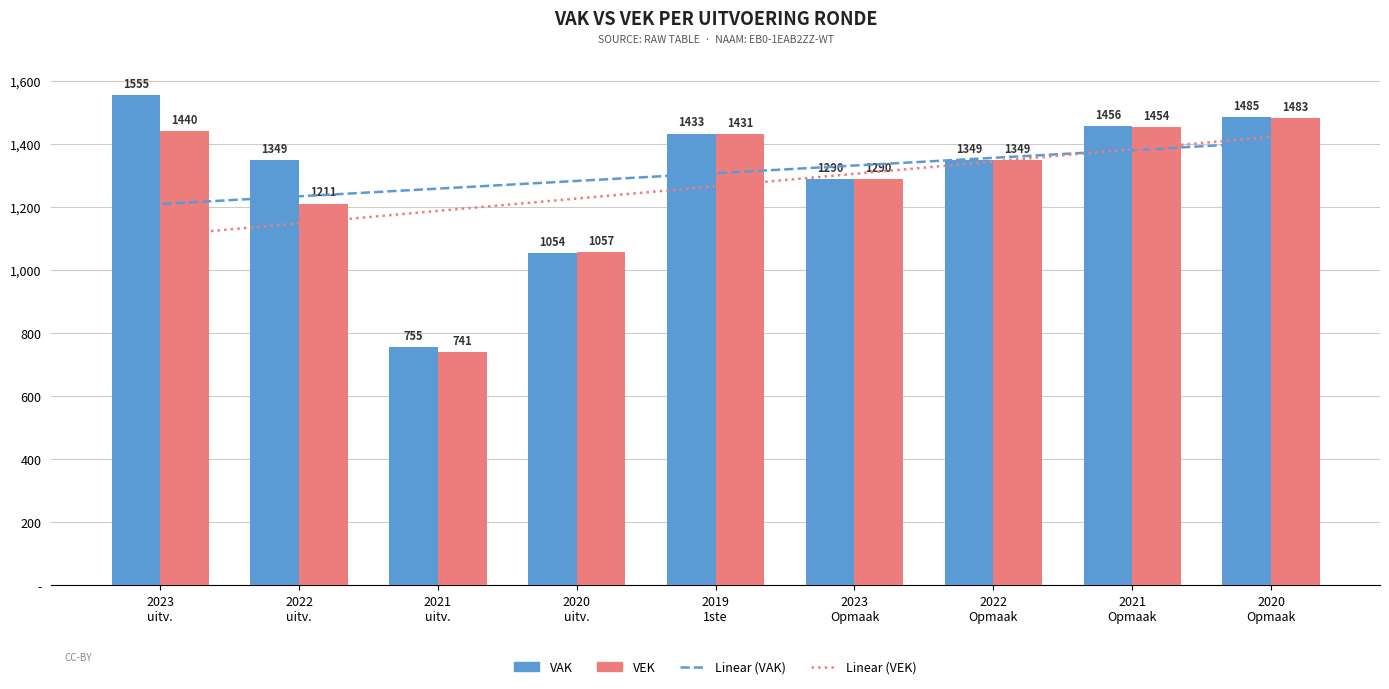

What is the difference between the VEK values at 2022 uitv. and 2021 uitv.?

470